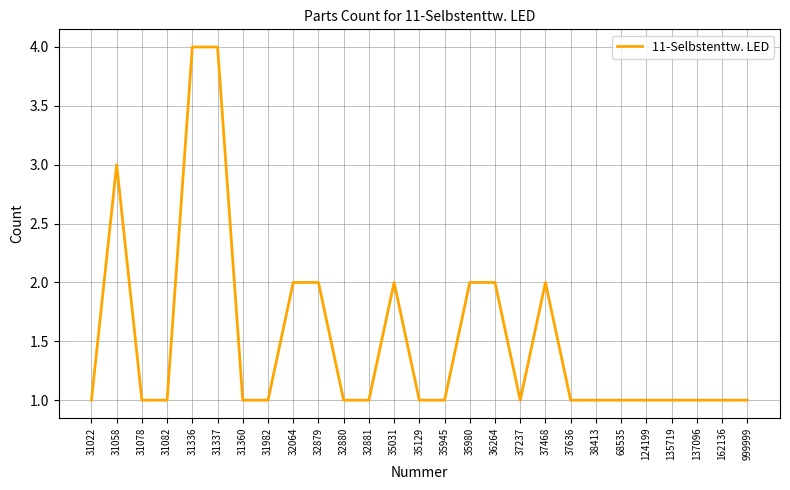

What is the average value?

2